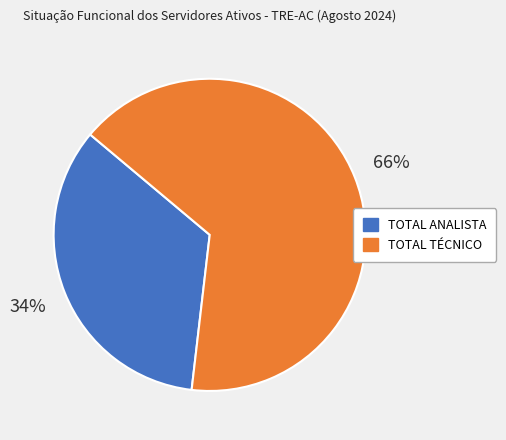

Is there a majority slice in this chart?

Yes